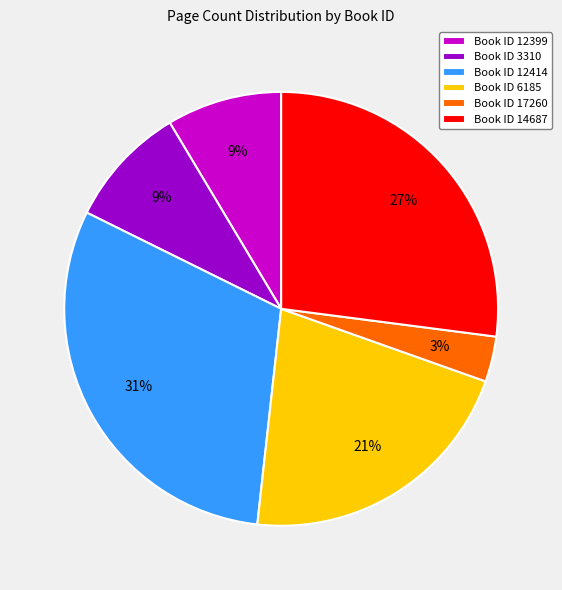

Combined, do Book ID 12414 and Book ID 3310 account for over 50%?

No